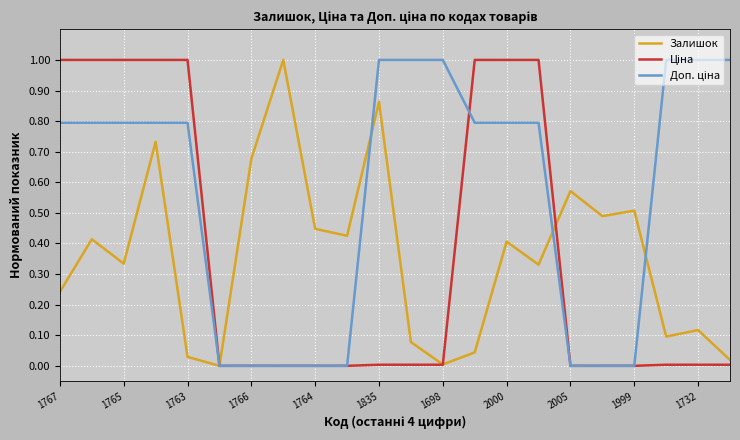

What is the greatest value displayed?

1.0